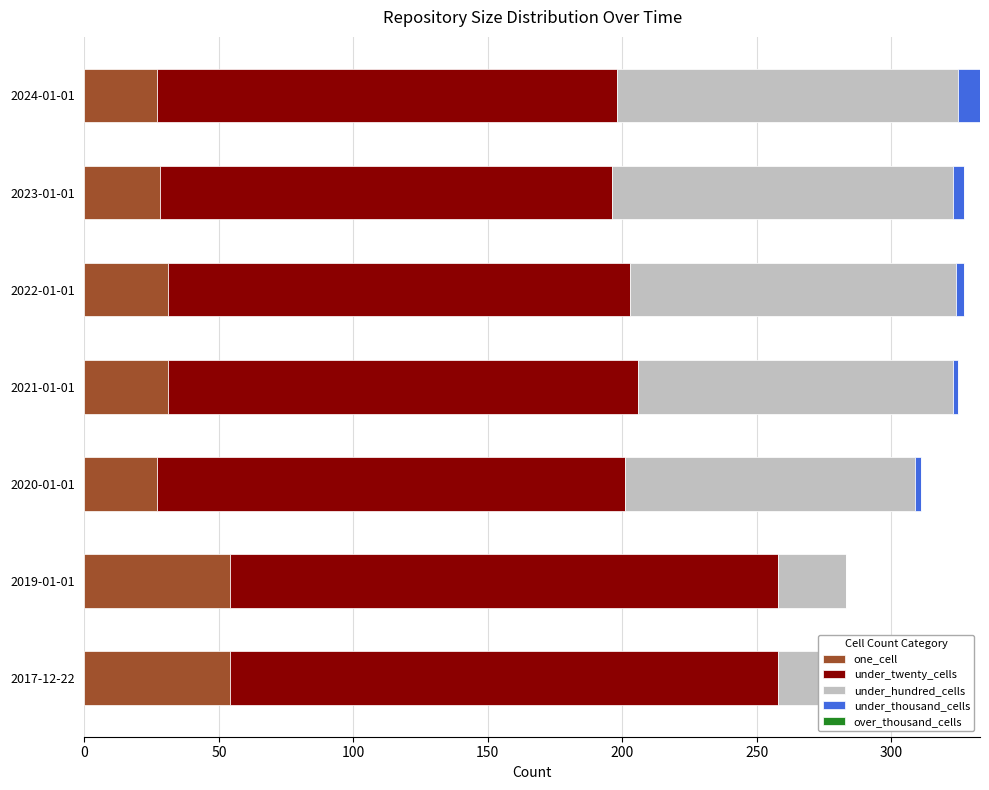

Reading right to left, what are all the values shown in this chart?

one_cell: 27.0	28.0	31.0	31.0	27.0	54.0	54.0
under_twenty_cells: 171.0	168.0	172.0	175.0	174.0	204.0	204.0
under_hundred_cells: 127.0	127.0	121.0	117.0	108.0	25.0	25.0
under_thousand_cells: 8.0	4.0	3.0	2.0	2.0	0.0	0.0
over_thousand_cells: 0.6	0.6	0.6	0.6	0.6	0.6	0.6